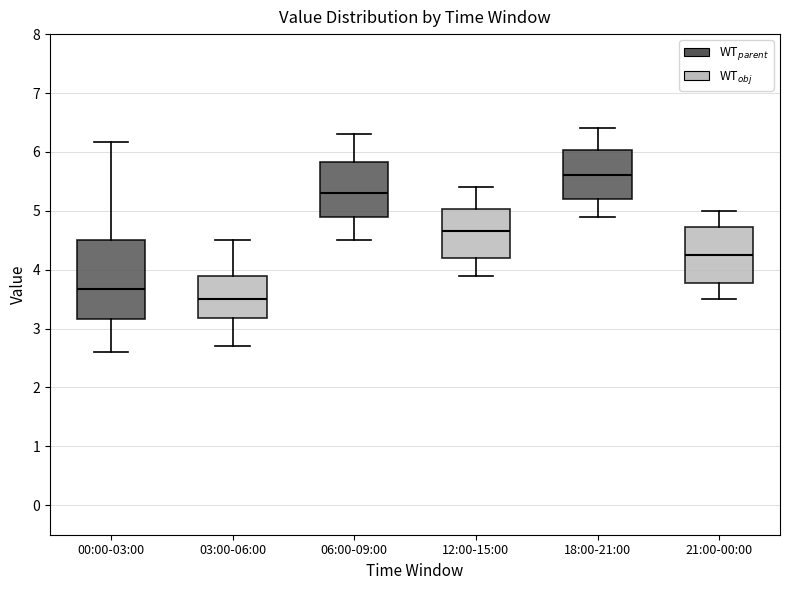

Which box has the lowest median line?

03:00-06:00